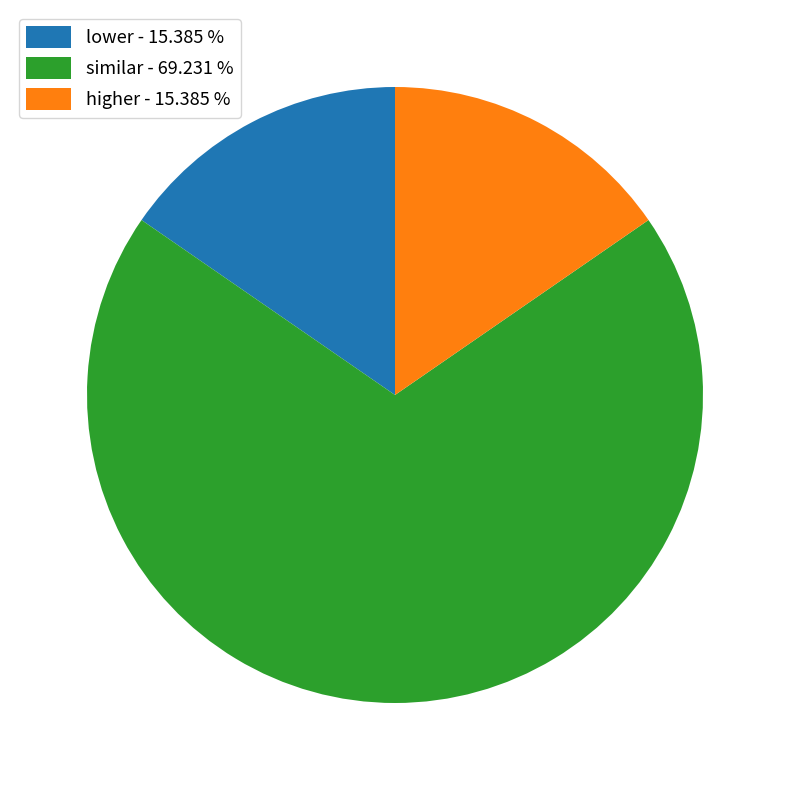

Approximately how many times larger is the value at higher - 15.385 % compared to lower - 15.385 %?

1.0